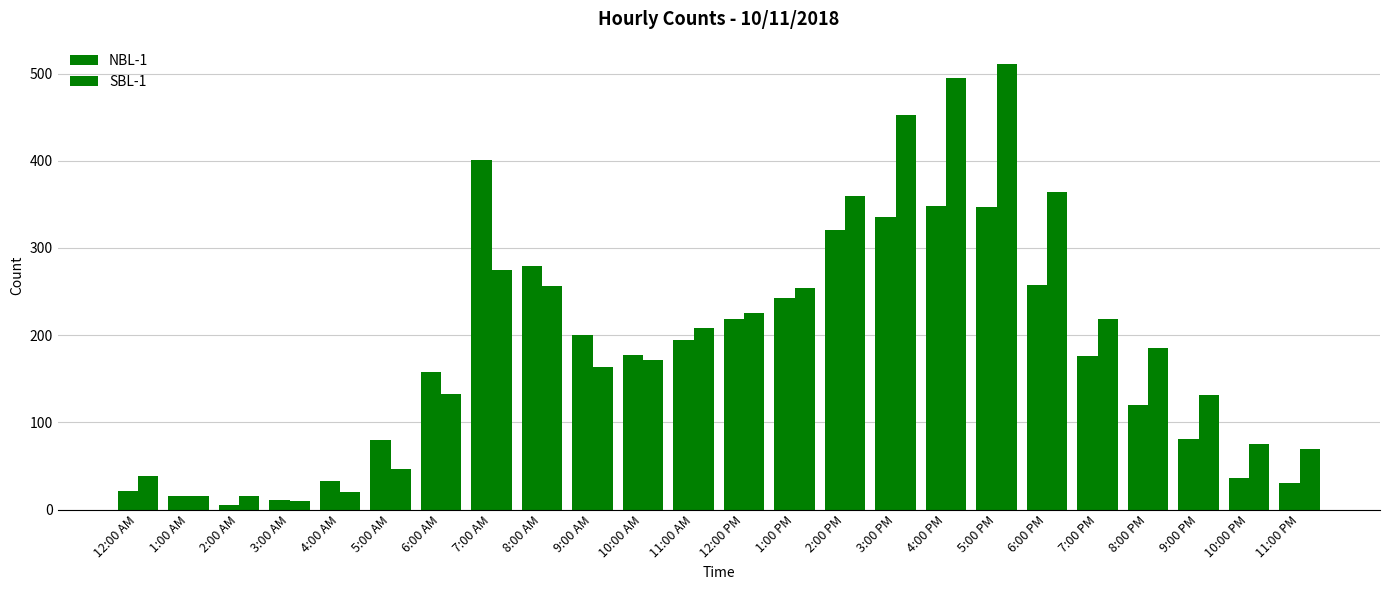

Reading right to left, what are all the values shown in this chart?

NBL-1: 31	36	81	120	176	257	347	348	336	320	243	218	194	177	200	279	401	158	80	33	11	5	15	21
SBL-1: 69	75	131	185	218	364	511	495	452	360	254	225	208	172	164	256	275	132	47	20	10	16	16	39